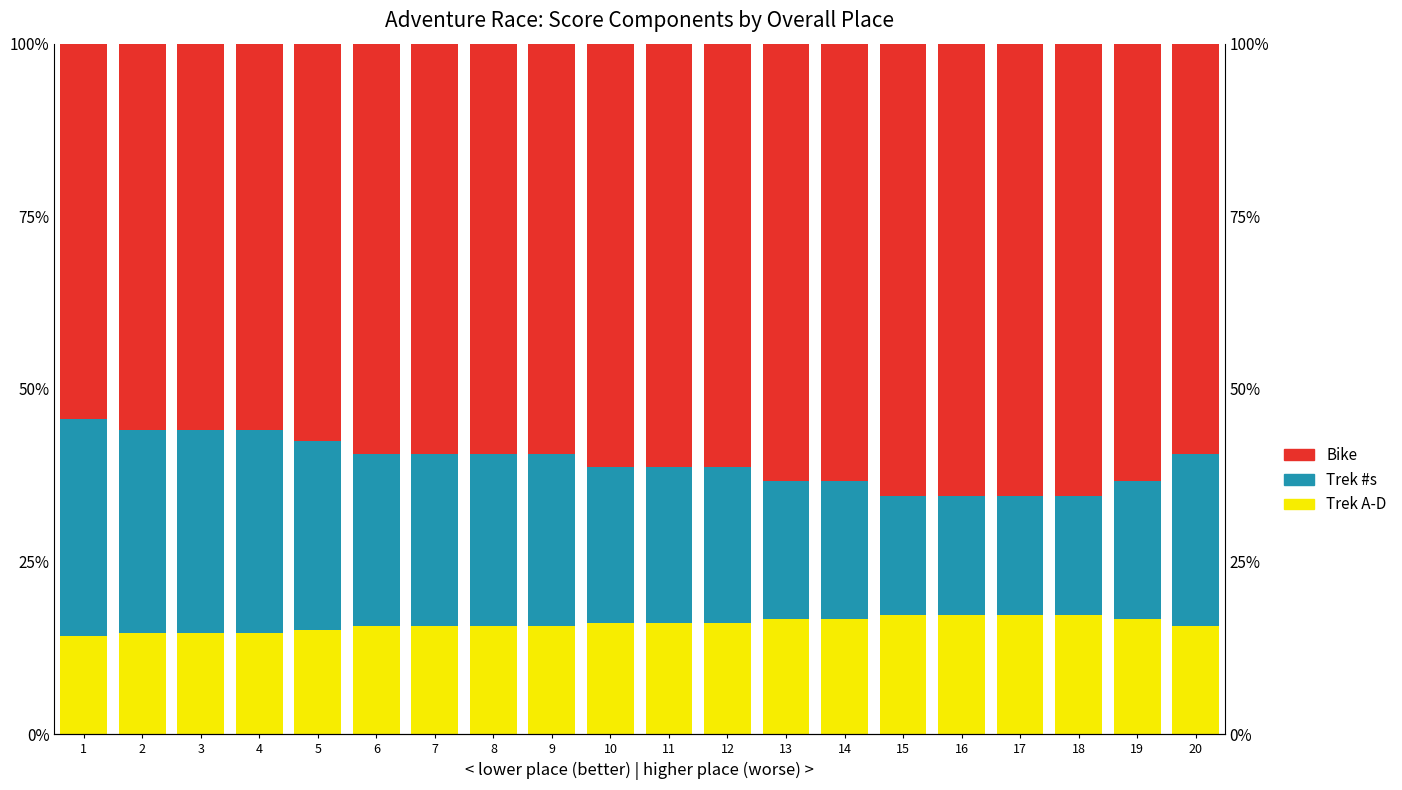

Reading left to right, extract all data points from this chart.

Trek A-D: 1=14.3	2=14.7	3=14.7	4=14.7	5=15.2	6=15.6	7=15.6	8=15.6	9=15.6	10=16.1	11=16.1	12=16.1	13=16.7	14=16.7	15=17.2	16=17.2	17=17.2	18=17.2	19=16.7	20=15.6
Trek #s: 1=31.4	2=29.4	3=29.4	4=29.4	5=27.3	6=25.0	7=25.0	8=25.0	9=25.0	10=22.6	11=22.6	12=22.6	13=20.0	14=20.0	15=17.2	16=17.2	17=17.2	18=17.2	19=20.0	20=25.0
Bike: 1=54.3	2=55.9	3=55.9	4=55.9	5=57.6	6=59.4	7=59.4	8=59.4	9=59.4	10=61.3	11=61.3	12=61.3	13=63.3	14=63.3	15=65.5	16=65.5	17=65.5	18=65.5	19=63.3	20=59.4